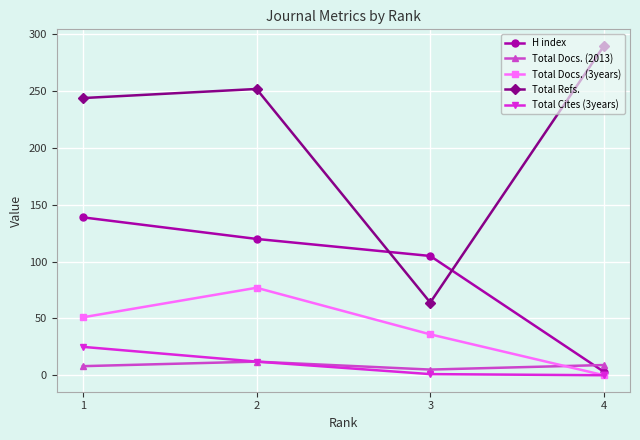

How many categories are shown in the chart?

4